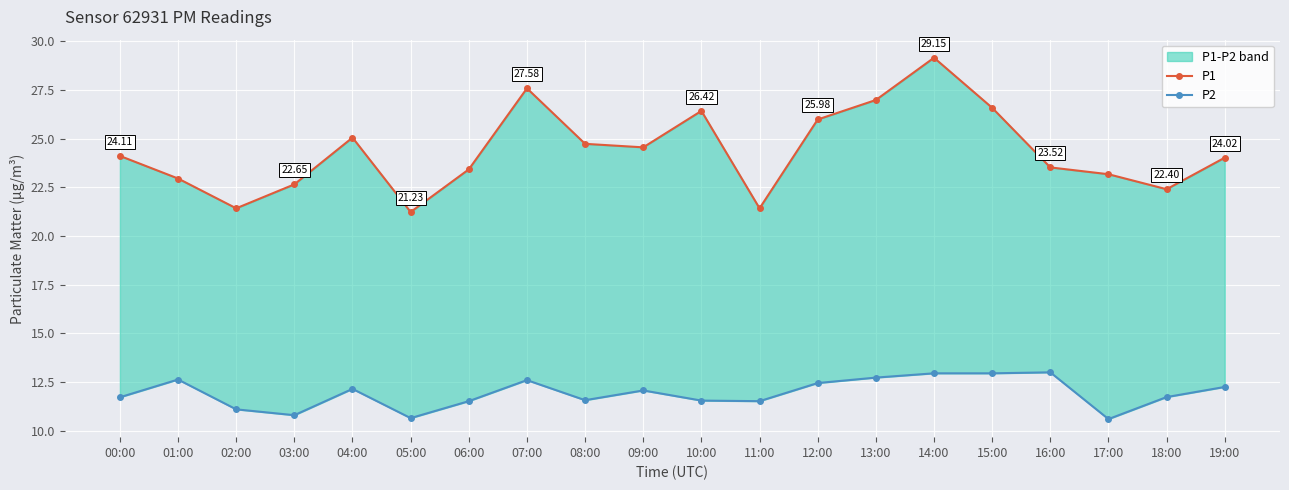

Is the value of P1 at 08:00 greater than the value of P2 at 04:00?

Yes